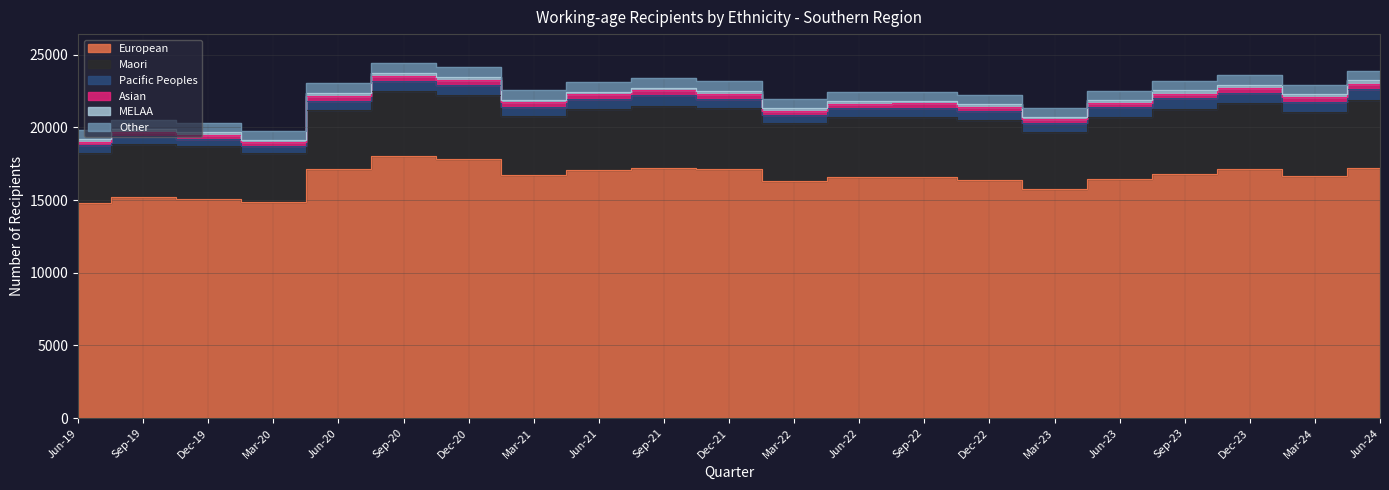

Reading left to right, list all the values displayed in this chart.

European: Jun-19=14790	Sep-19=15192	Dec-19=15069	Mar-20=14856	Jun-20=17136	Sep-20=17997	Dec-20=17796	Mar-21=16737	Jun-21=17076	Sep-21=17178	Dec-21=17109	Mar-22=16314	Jun-22=16569	Sep-22=16575	Dec-22=16404	Mar-23=15732	Jun-23=16428	Sep-23=16815	Dec-23=17103	Mar-24=16632	Jun-24=17199
Maori: Jun-19=3453	Sep-19=3663	Dec-19=3627	Mar-20=3405	Jun-20=4074	Sep-20=4494	Dec-20=4431	Mar-21=4047	Jun-21=4215	Sep-21=4320	Dec-21=4194	Mar-22=3957	Jun-22=4107	Sep-22=4143	Dec-22=4095	Mar-23=3936	Jun-23=4278	Sep-23=4446	Dec-23=4536	Mar-24=4434	Jun-24=4680
Pacific Peoples: Jun-19=510	Sep-19=576	Dec-19=495	Mar-20=468	Jun-20=600	Sep-20=711	Dec-20=651	Mar-21=585	Jun-21=645	Sep-21=711	Dec-21=645	Mar-22=558	Jun-22=621	Sep-22=636	Dec-22=636	Mar-23=600	Jun-23=675	Sep-23=741	Dec-23=699	Mar-24=690	Jun-24=750
Asian: Jun-19=255	Sep-19=270	Dec-19=270	Mar-20=255	Jun-20=339	Sep-20=357	Dec-20=372	Mar-21=342	Jun-21=324	Sep-21=330	Dec-21=366	Mar-22=324	Jun-22=306	Sep-22=285	Dec-22=291	Mar-23=285	Jun-23=306	Sep-23=312	Dec-23=333	Mar-24=306	Jun-24=324
MELAA: Jun-19=189	Sep-19=189	Dec-19=204	Mar-20=177	Jun-20=198	Sep-20=198	Dec-20=204	Mar-21=189	Jun-21=186	Sep-21=186	Dec-21=180	Mar-22=159	Jun-22=186	Sep-22=183	Dec-22=174	Mar-23=186	Jun-23=225	Sep-23=255	Dec-23=267	Mar-24=243	Jun-24=276
Other: Jun-19=609	Sep-19=630	Dec-19=630	Mar-20=600	Jun-20=681	Sep-20=696	Dec-20=720	Mar-21=672	Jun-21=663	Sep-21=651	Dec-21=669	Mar-22=633	Jun-22=633	Sep-22=639	Dec-22=633	Mar-23=600	Jun-23=612	Sep-23=639	Dec-23=654	Mar-24=624	Jun-24=666